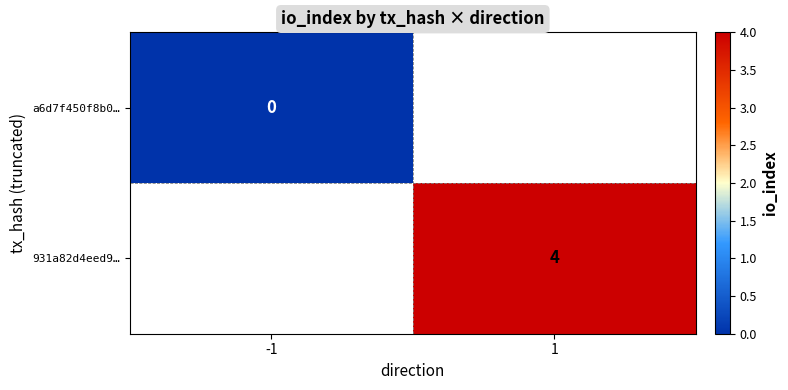

Is the value of a6d7f450f8b0… at -1 greater than the value of 931a82d4eed9… at 1?

No